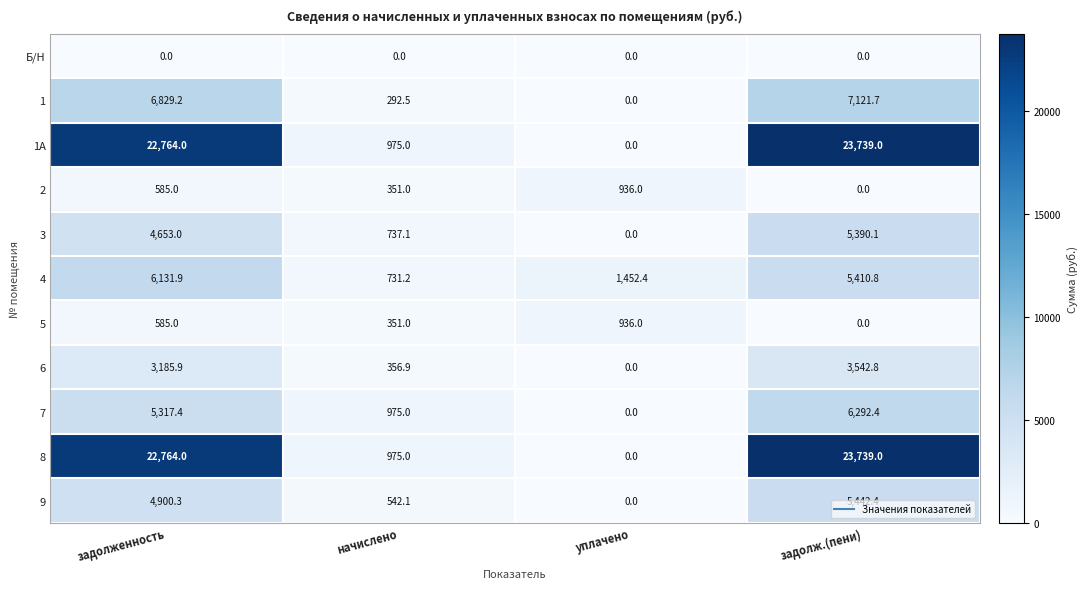

How many 5 values are between 351 and 936?

3